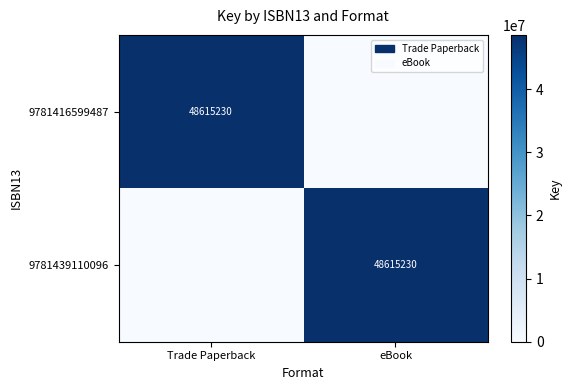

Is it true that 9781416599487 equals 48615230 at Trade Paperback?

True